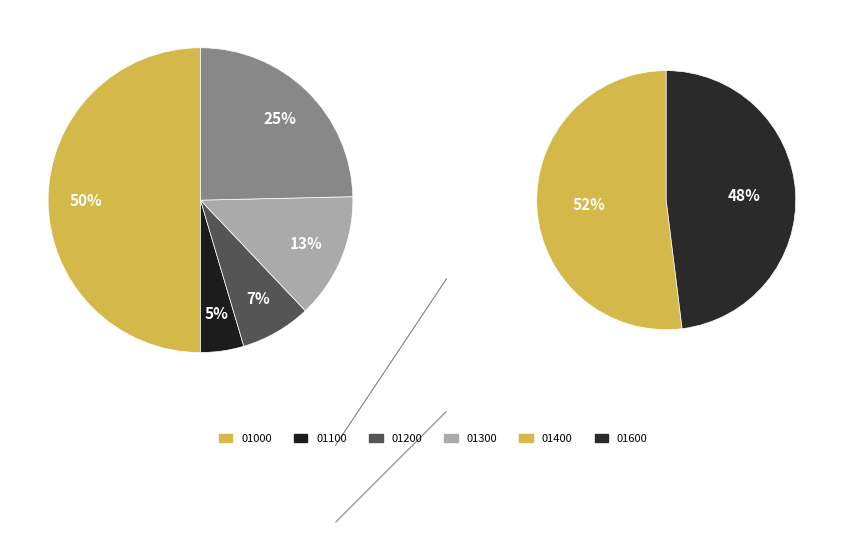

Which slice is the largest?

01000